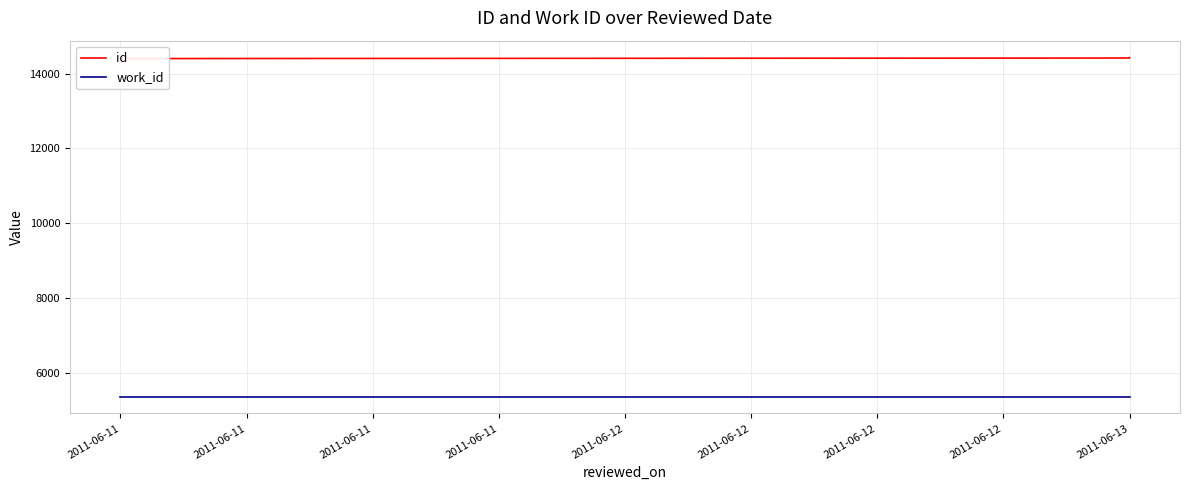

Which has a higher value, 2011-06-13 or 2011-06-11?

2011-06-13